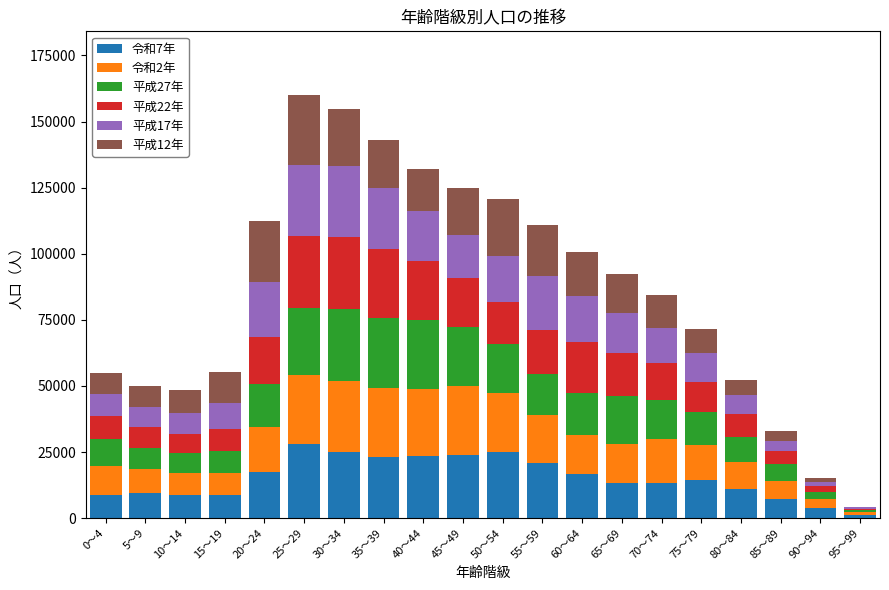

What is the total value across all series at 35～39?

142913